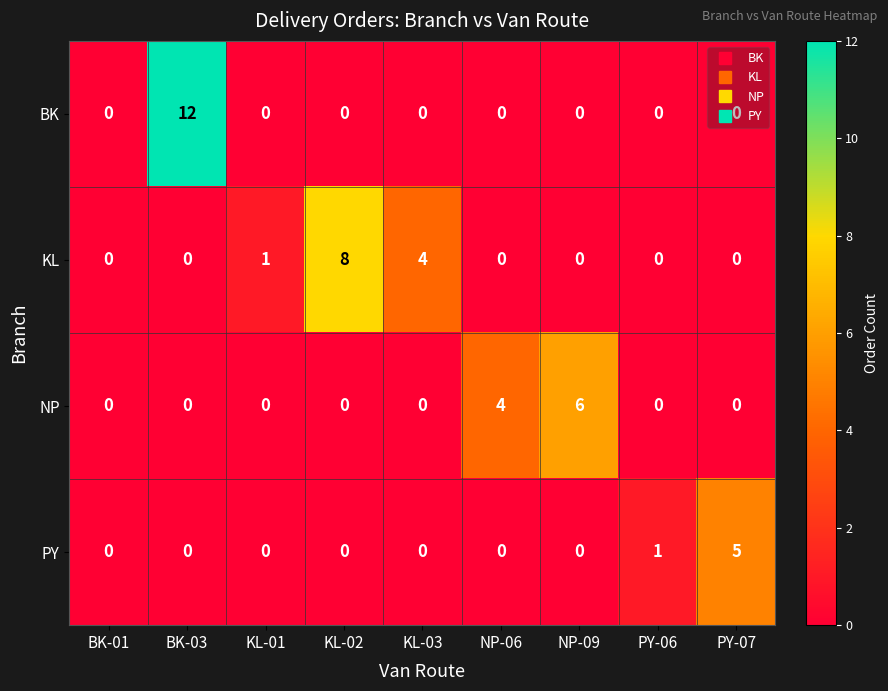

Is it true that KL equals 4 at NP-06?

False